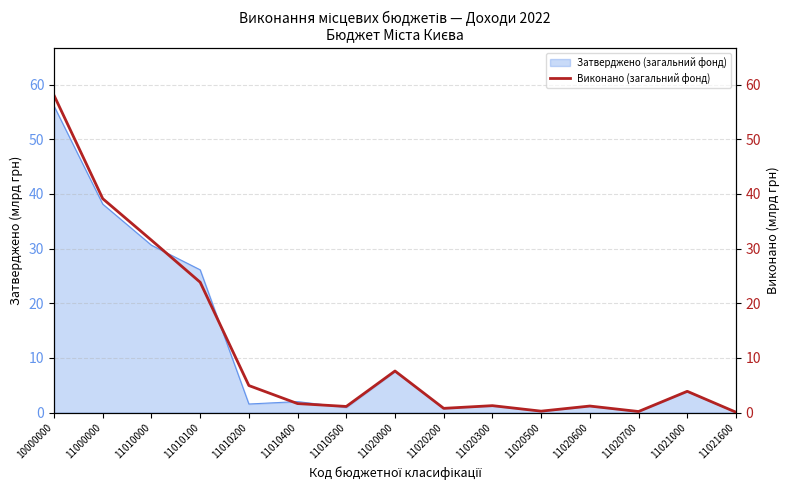

List the labels in order of value, largest first.

10000000, 11000000, 11010000, 11010100, 11020000, 11010200, 11021000, 11010400, 11020300, 11020600, 11010500, 11020200, 11020500, 11020700, 11021600